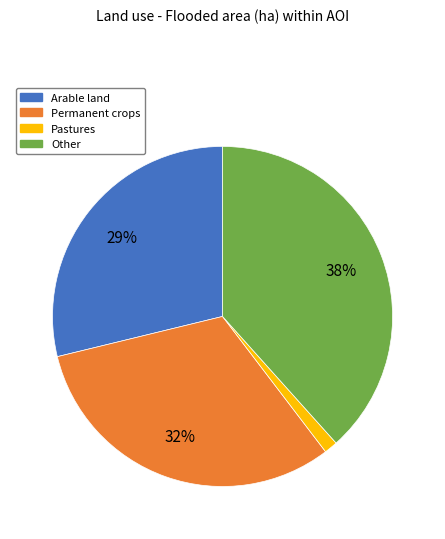

Between Permanent crops and Arable land, which is larger?

Permanent crops